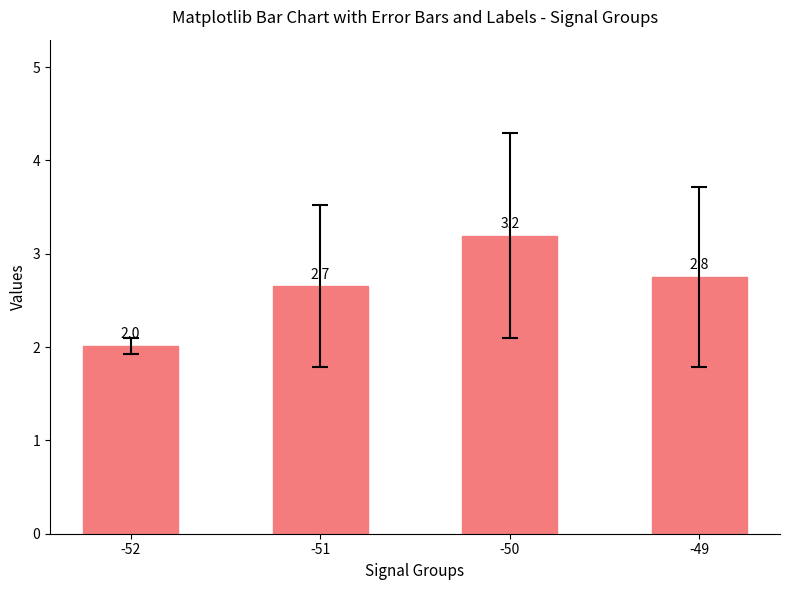

List the labels in order of value, largest first.

-50, -49, -51, -52